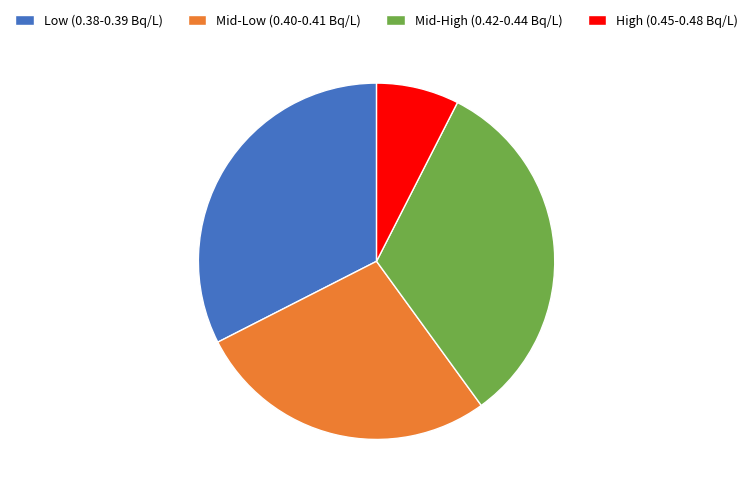

Which slice is the smallest?

High (0.45-0.48 Bq/L)